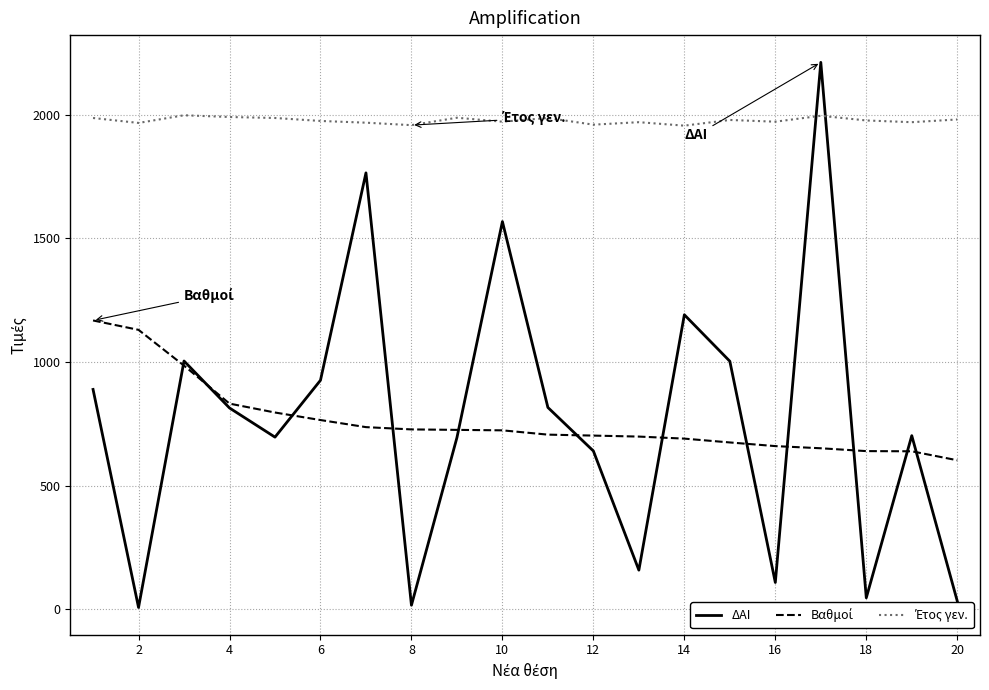

Which series has the widest spread of values?

ΔΑΙ